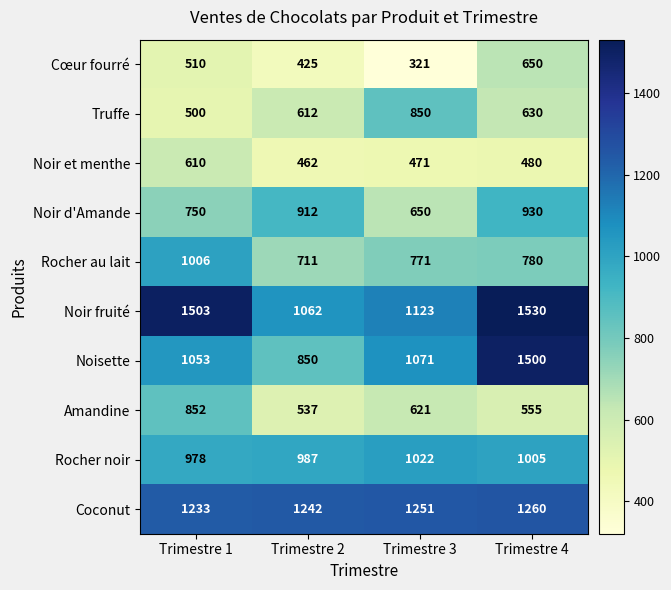

Between Trimestre 3 and Trimestre 4, which series saw the biggest shift?

Noisette